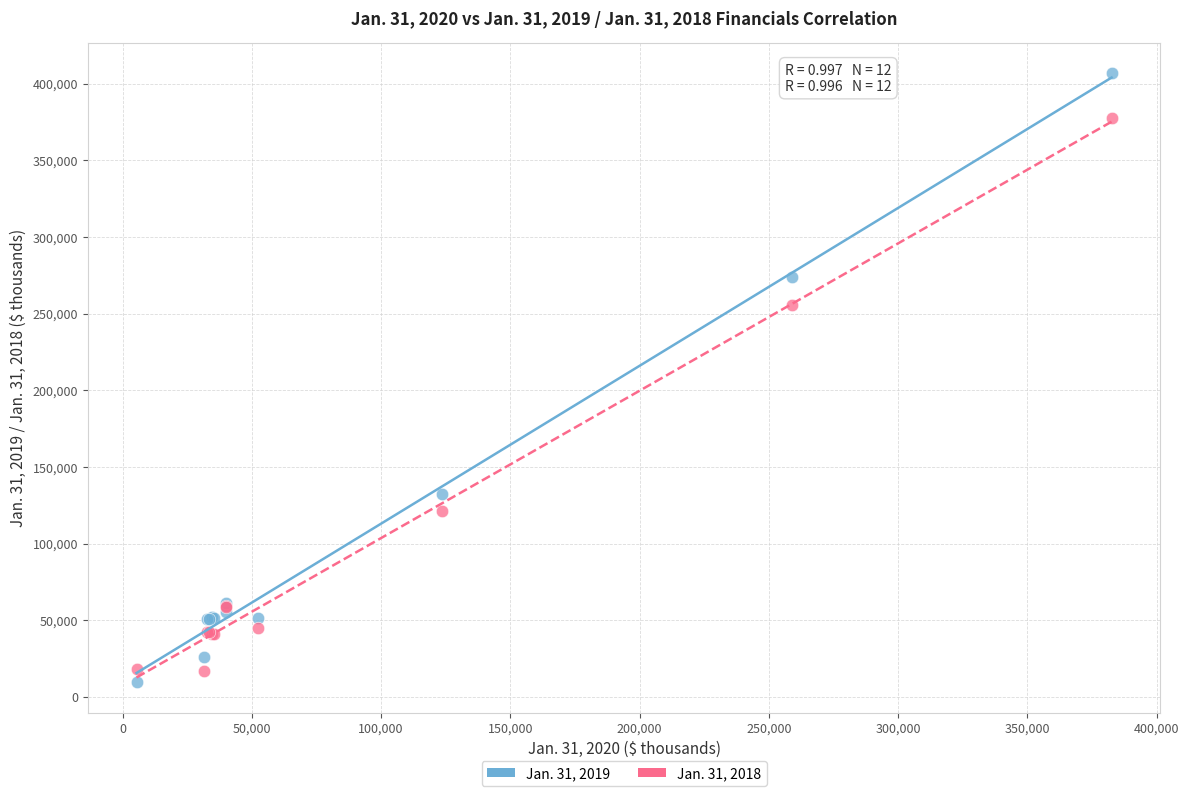

Across all series, what Y value is closest to 208182?

255752